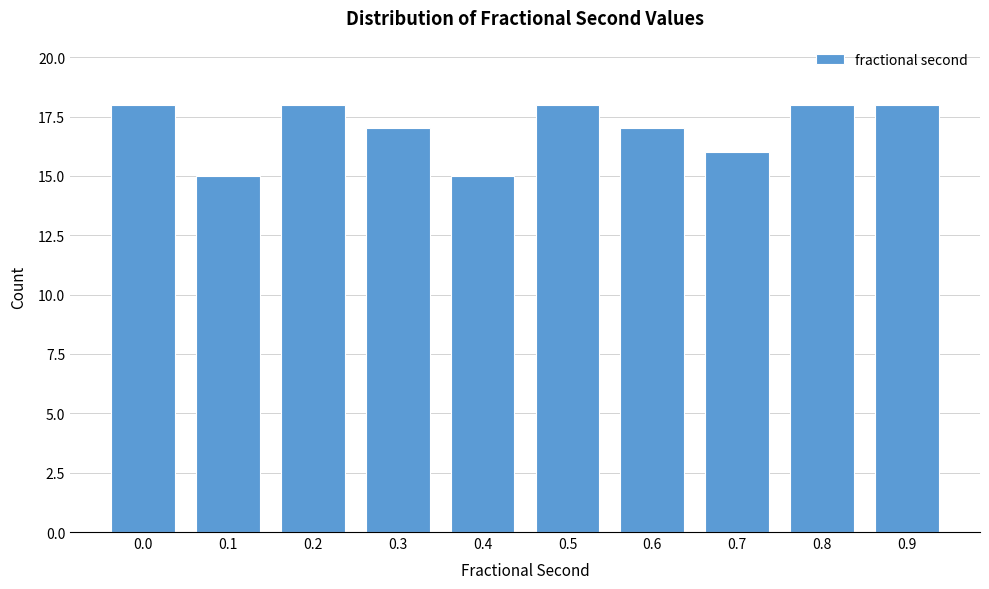

Reading left to right, list all the values displayed in this chart.

0.0=18	0.1=15	0.2=18	0.3=17	0.4=15	0.5=18	0.6=17	0.7=16	0.8=18	0.9=18